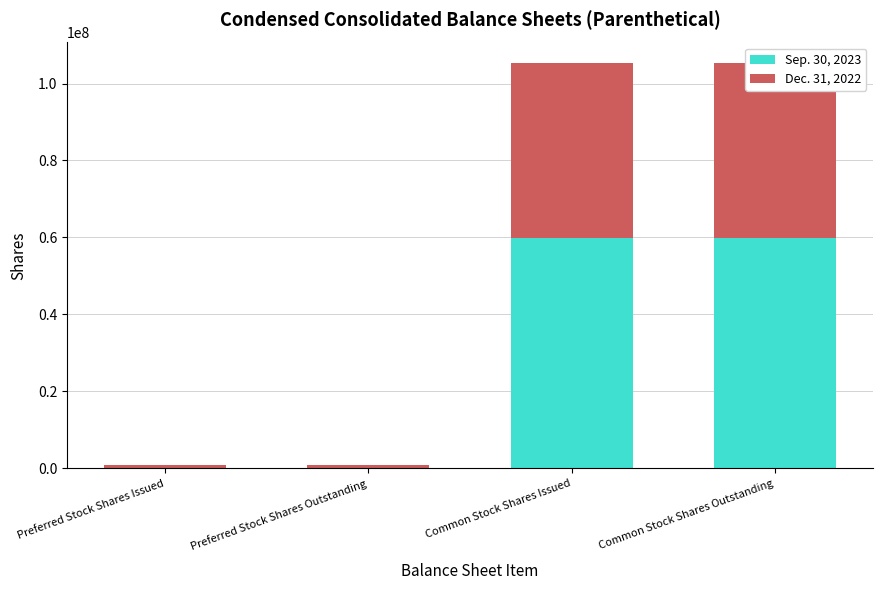

Reading right to left, what are all the values shown in this chart?

Sep. 30, 2023: 59827210	59827210	0	0
Dec. 31, 2022: 45566363	45566363	777654	777654